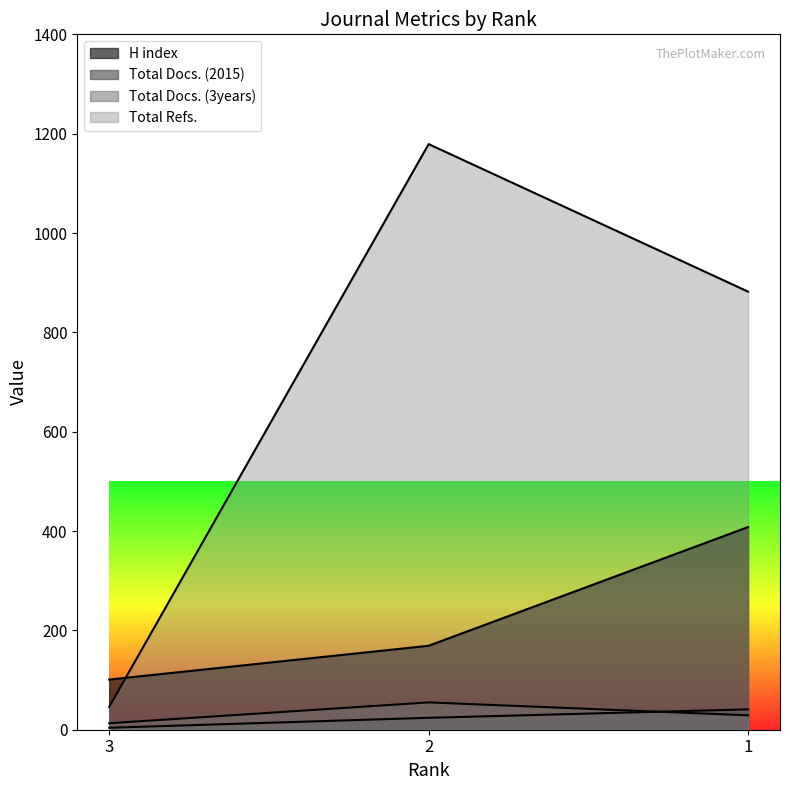

Does the chart have visible grid lines?

No